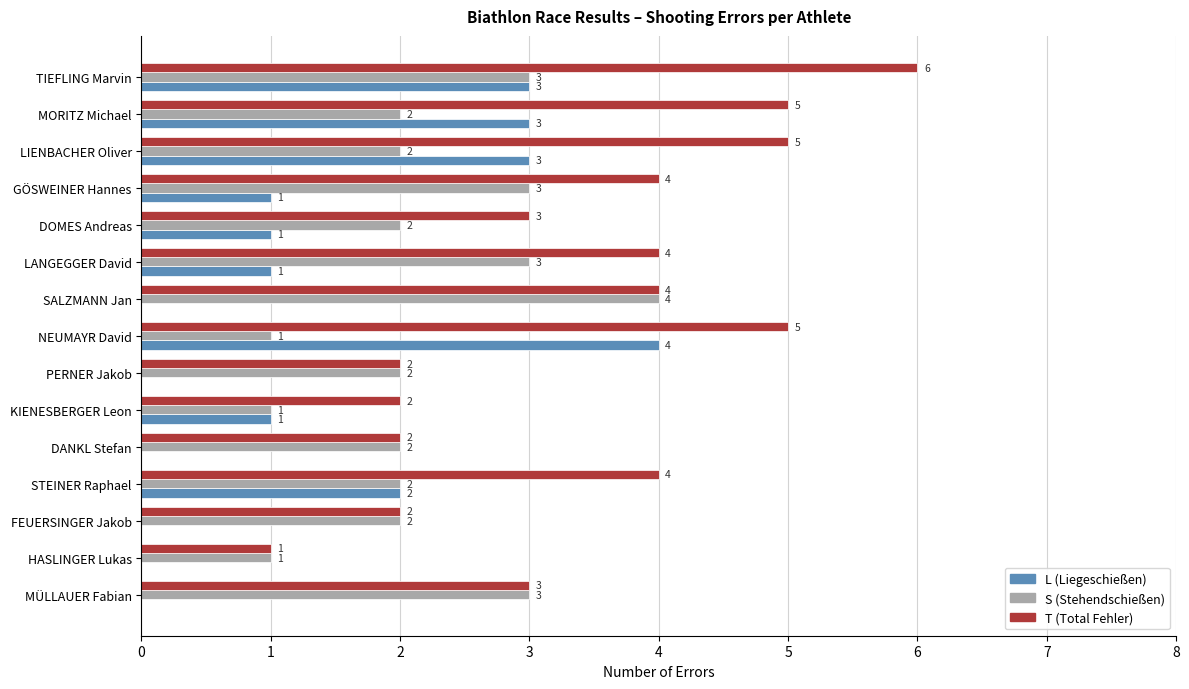

At which category is the sum across all series the highest?

TIEFLING Marvin